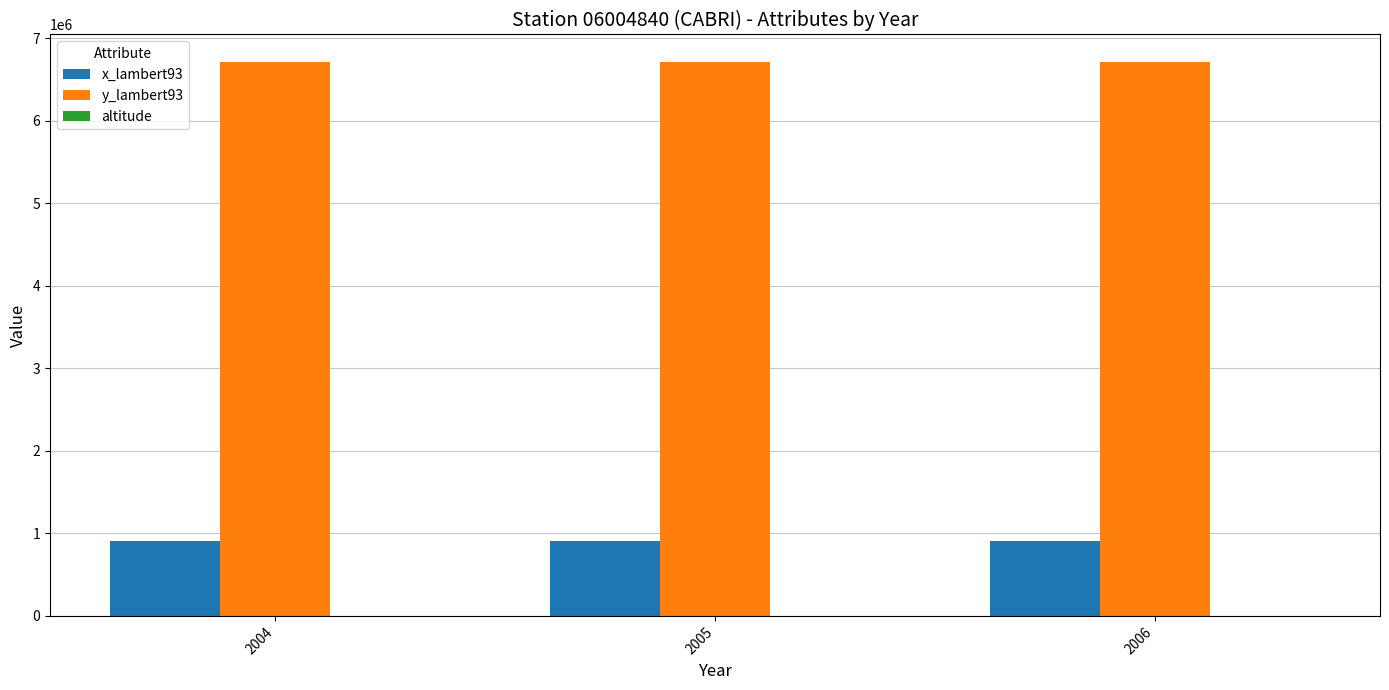

Does the chart contain stacked bars?

No